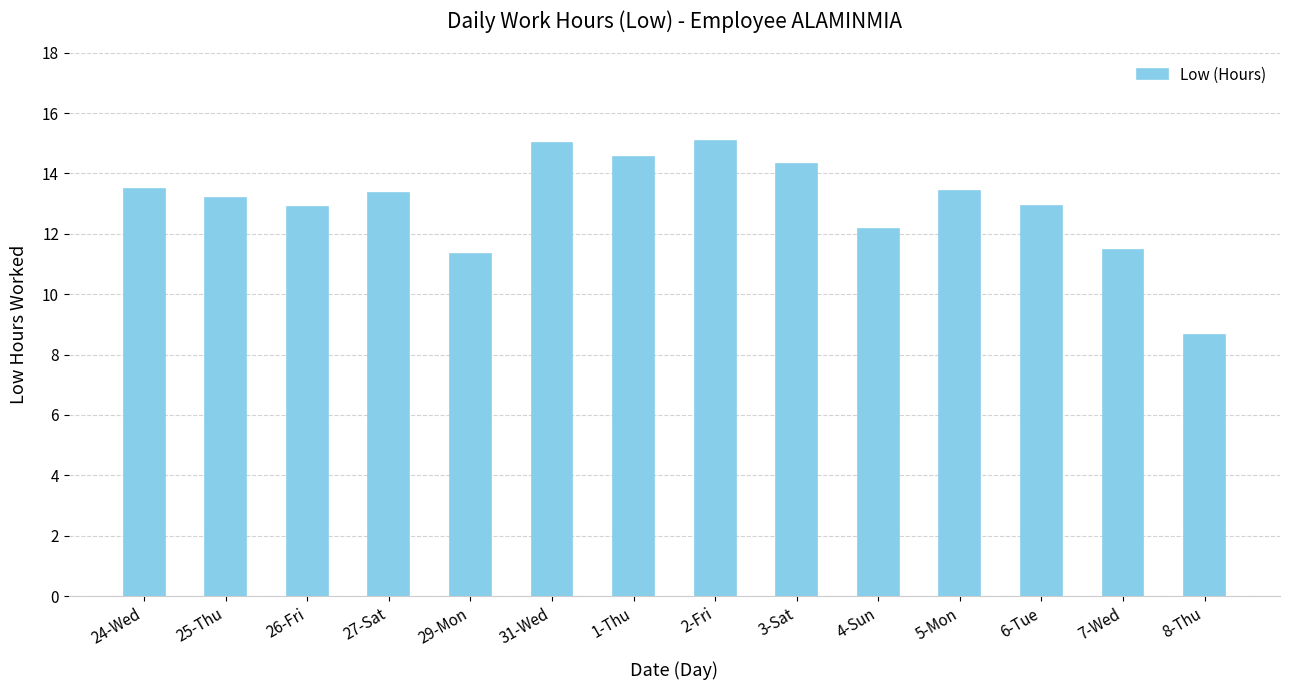

What is the minimum value shown in the chart?

8.7